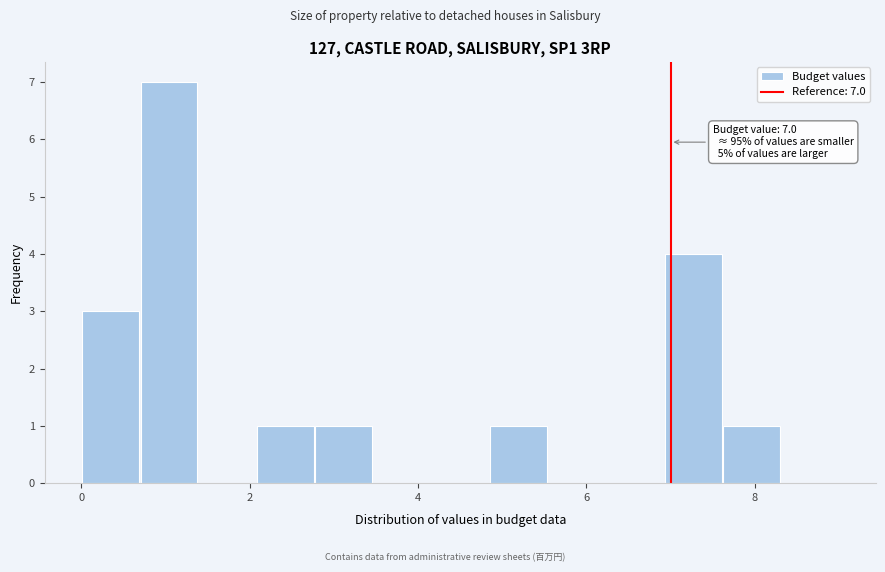

Around what value on the x-axis is the tallest bar? Give the approximate position of its centre, as read against the axis.

1.0